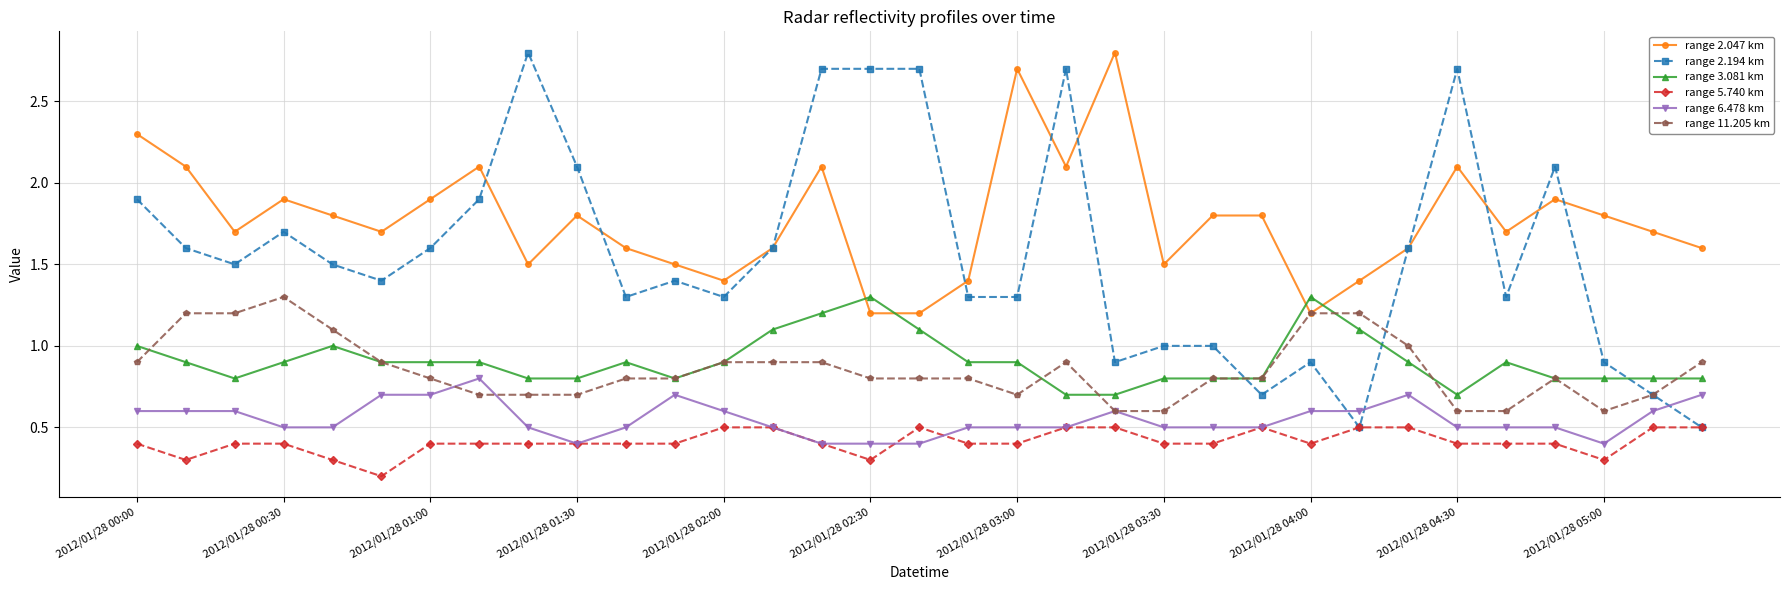

What is the value of the range 5.740 km point at the 7th from the left?

0.4